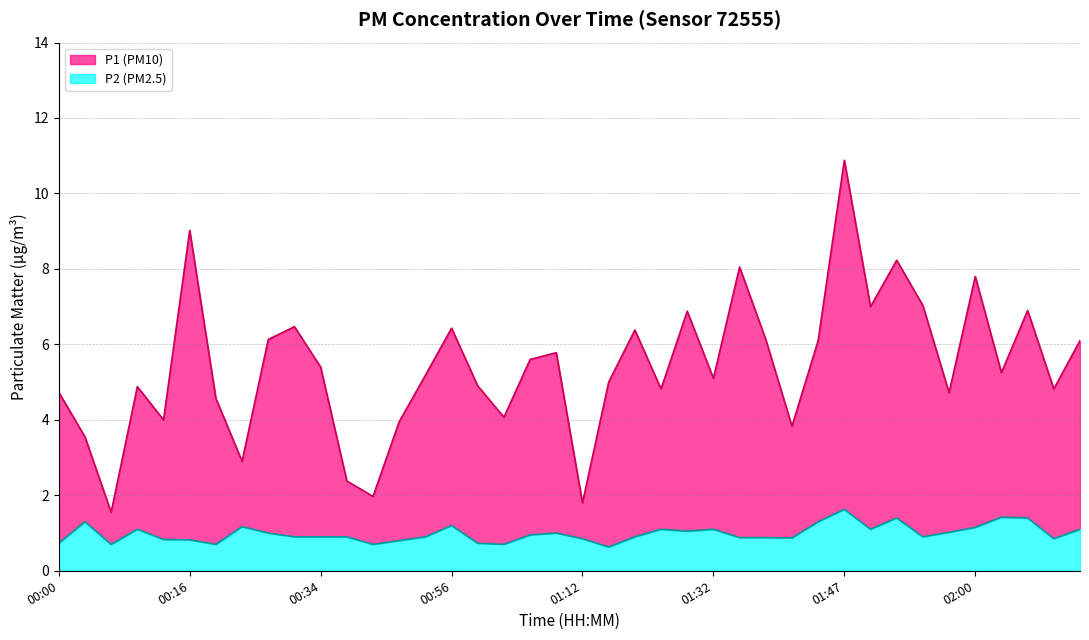

What is the value of the P1 point at the 39th from the left?

4.8